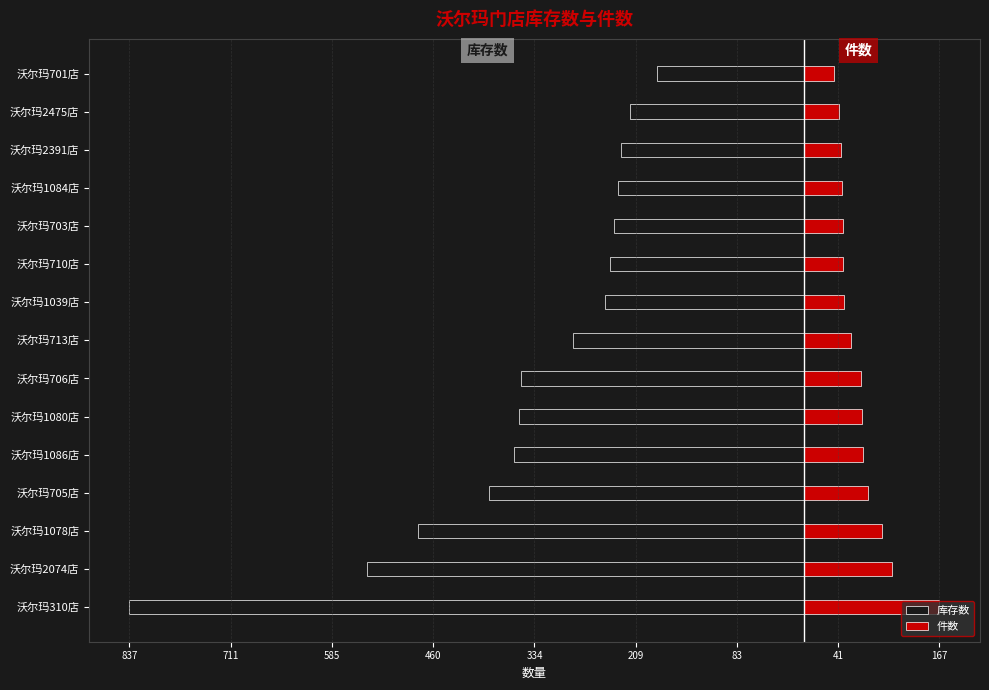

Which series has the largest range (max minus min)?

库存数